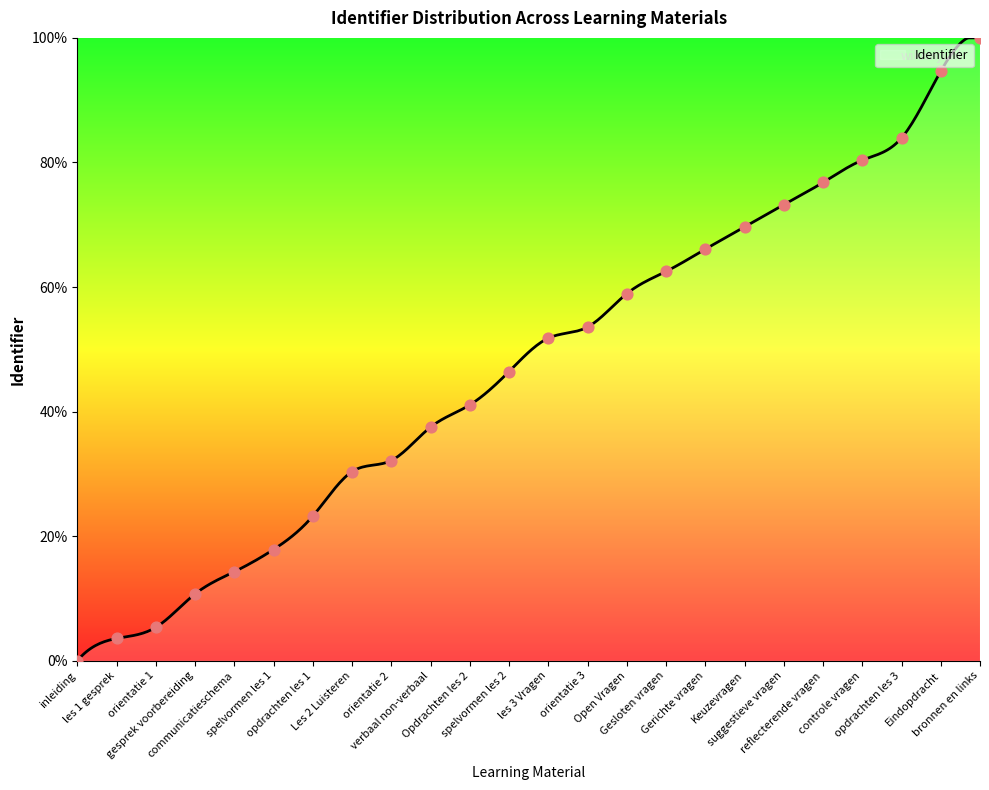

Which has a higher value, Les 2 Luisteren or gesprek voorbereiding?

Les 2 Luisteren